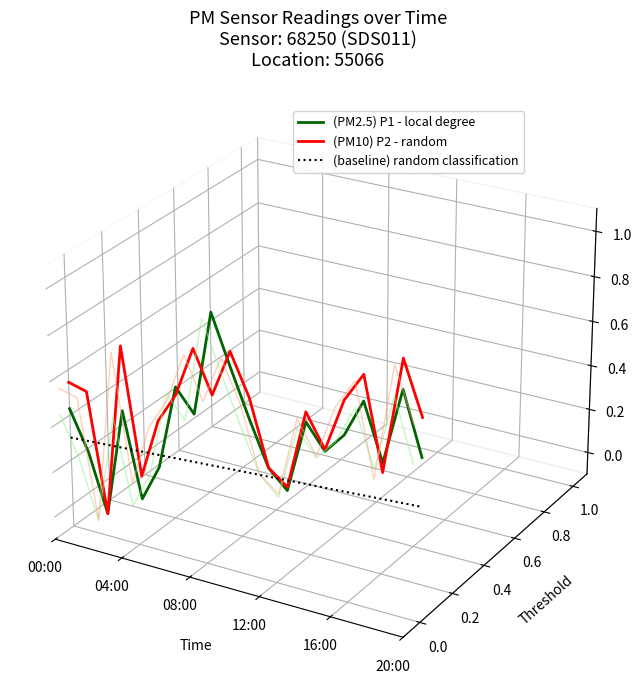

Is it true that (PM10) P2 - random equals -0.0 at 00:00?

False